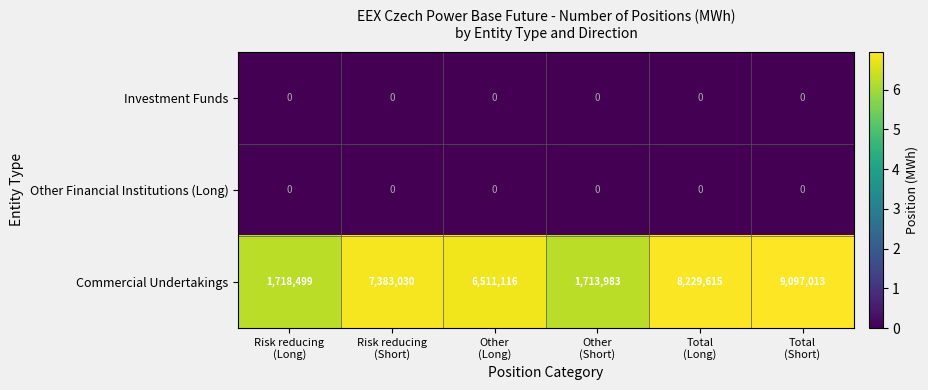

What is the total value across all series at Other
(Short)?

1713983